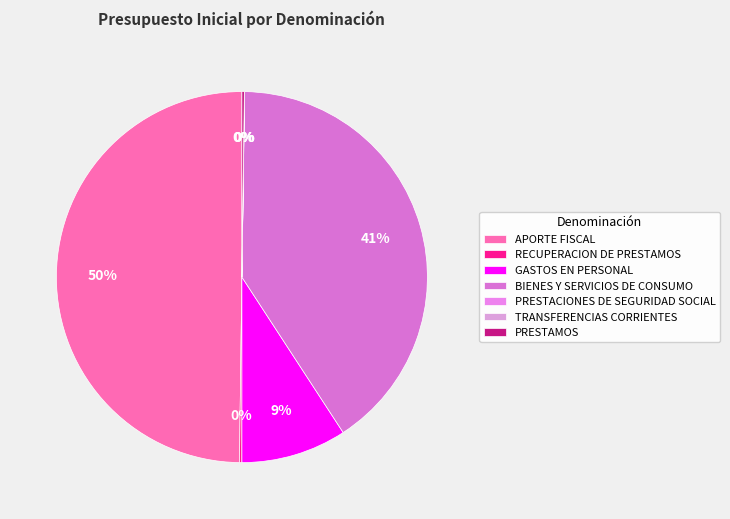

How many segments does this pie chart have?

7